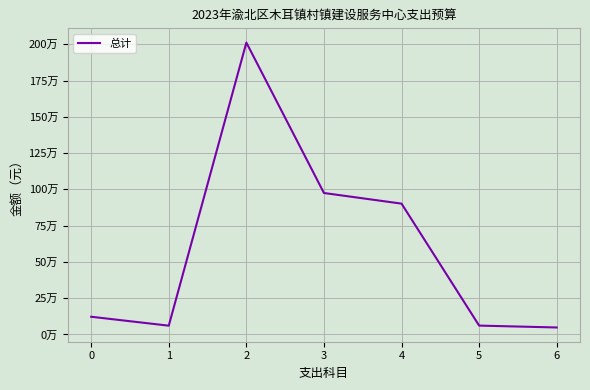

Where is the first local maximum?

2